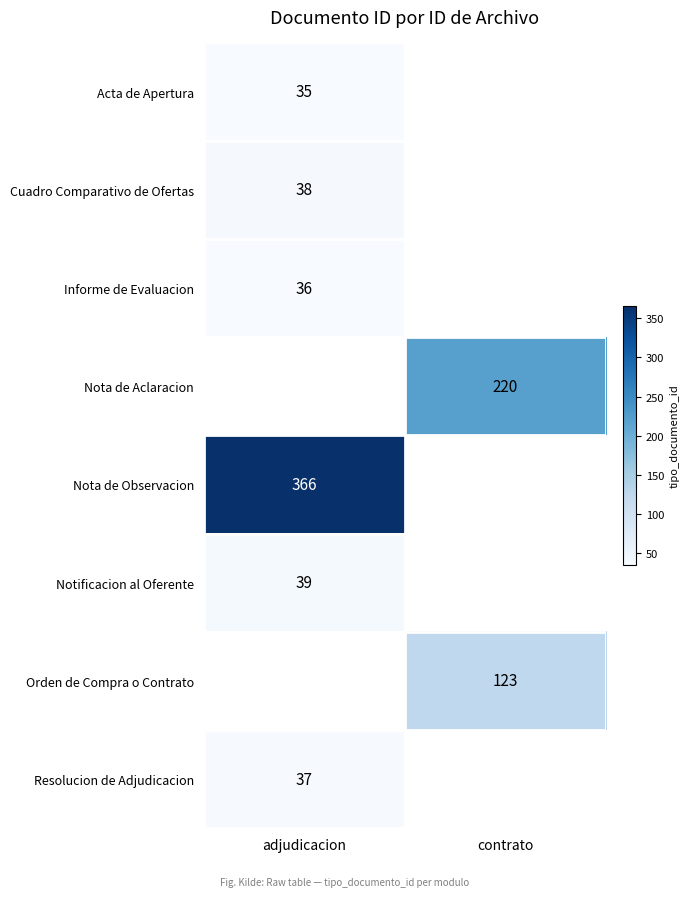

The Nota de Observacion series shows 88 at adjudicacion. True or false?

False